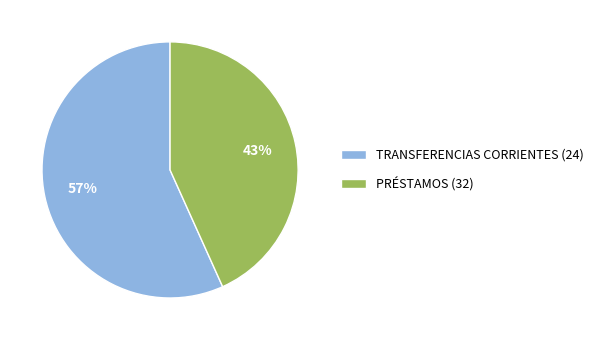

Do PRÉSTAMOS (32) and TRANSFERENCIAS CORRIENTES (24) together represent more than half of the pie?

Yes